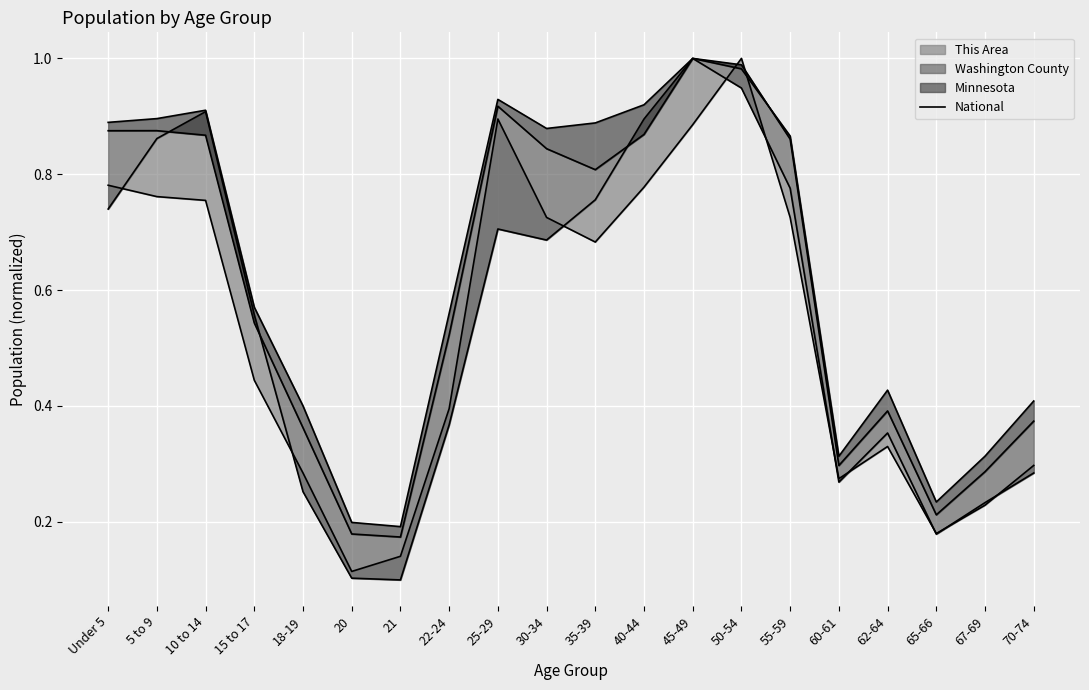

Where is the first local maximum?

10 to 14